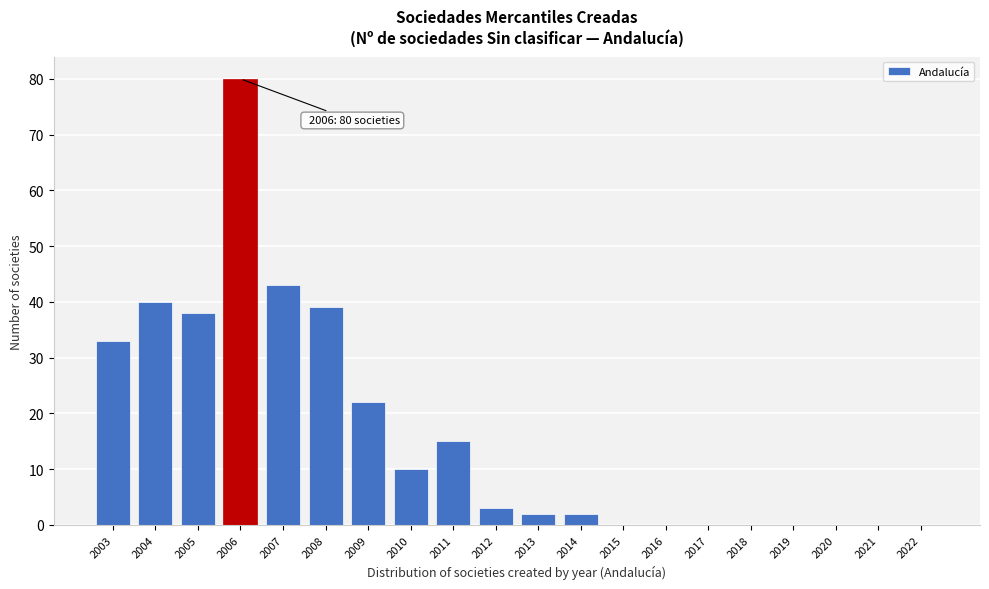

Reading left to right, list all the values displayed in this chart.

2003=33	2004=40	2005=38	2006=80	2007=43	2008=39	2009=22	2010=10	2011=15	2012=3	2013=2	2014=2	2015=0	2016=0	2017=0	2018=0	2019=0	2020=0	2021=0	2022=0